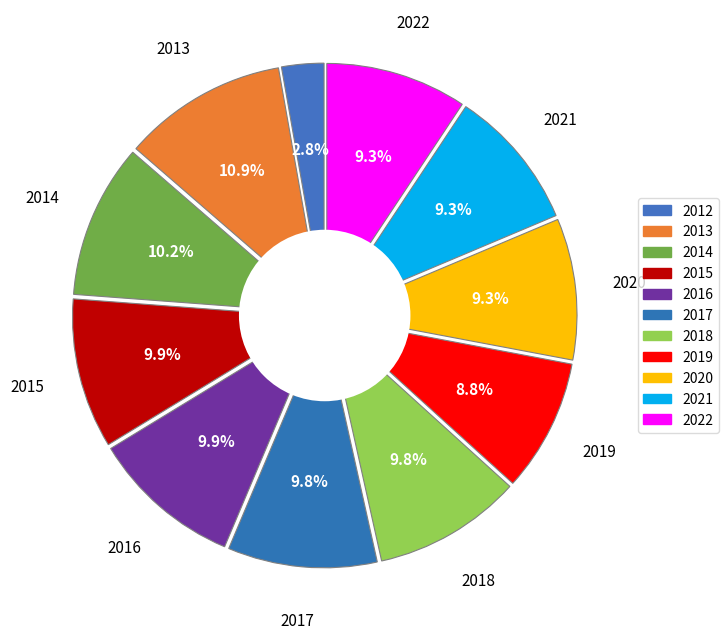

Which slice is the largest?

2013